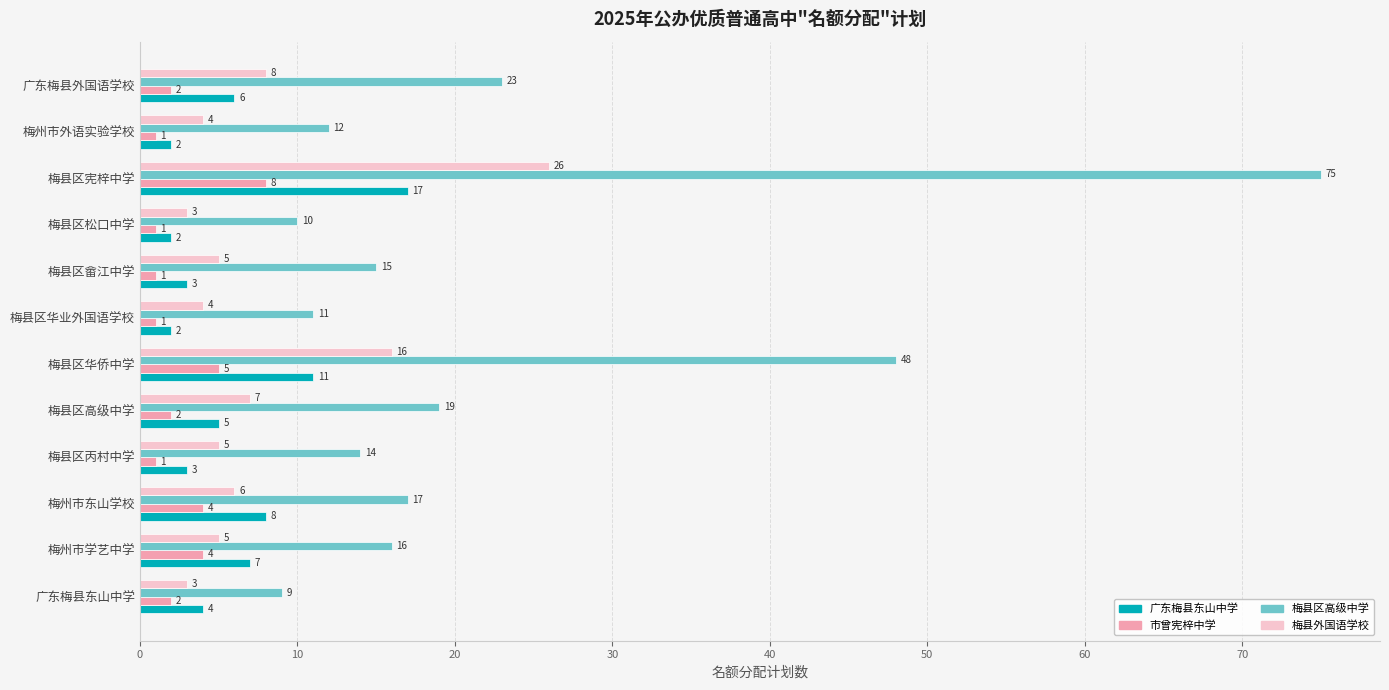

What are all the series names shown in the legend?

广东梅县东山中学, 市曾宪梓中学, 梅县区高级中学, 梅县外国语学校